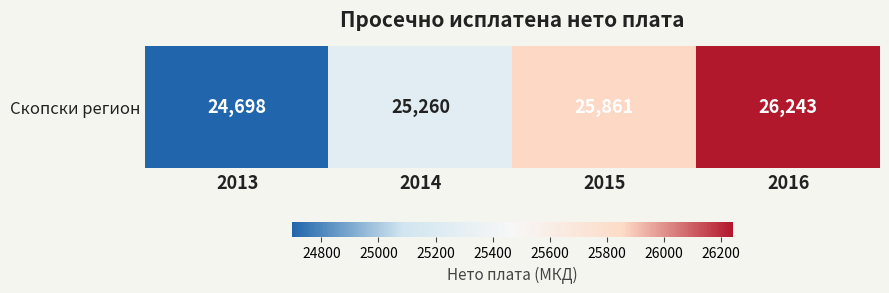

How many data points does each series have?

4